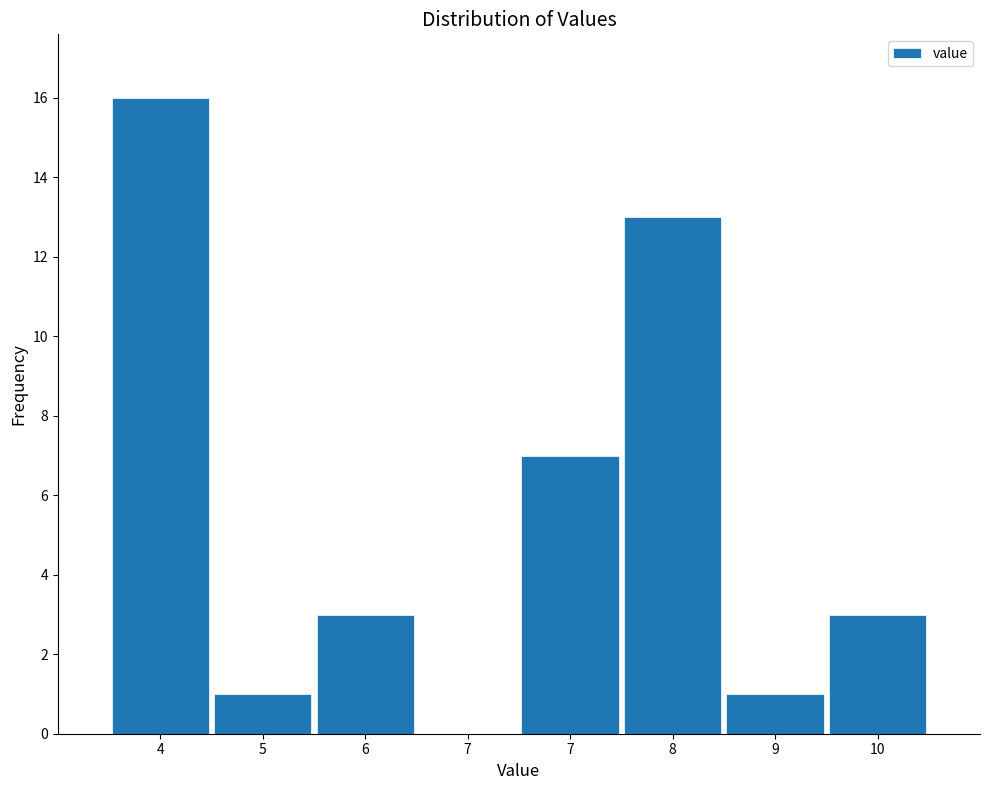

How many positive values are there?

7